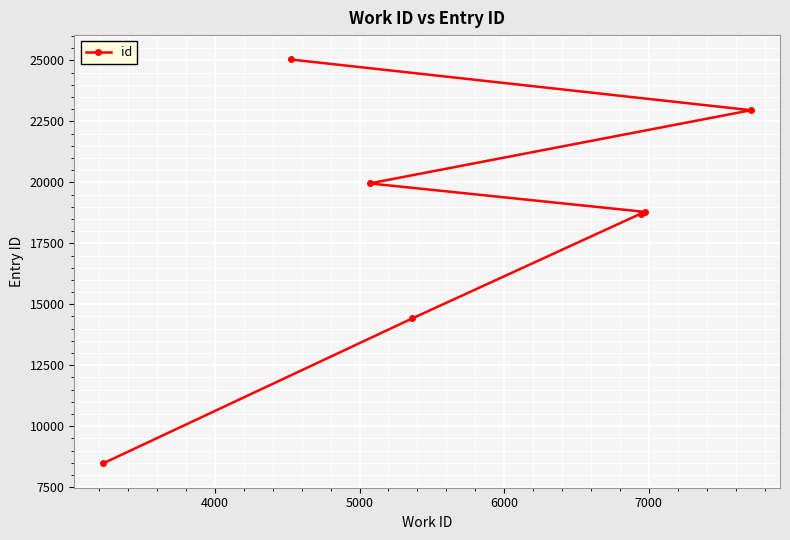

What is the maximum value shown in the chart?

25041